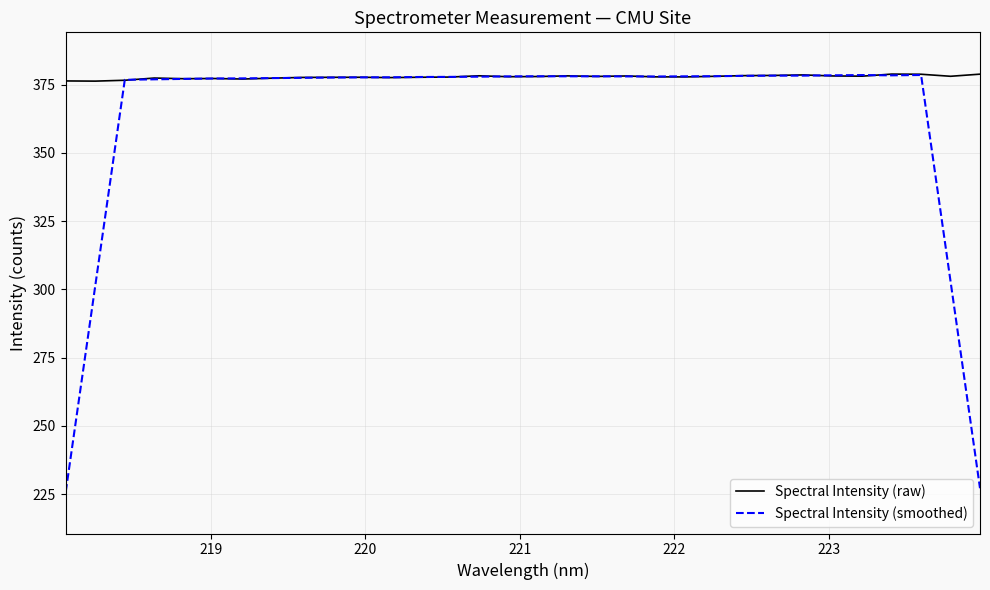

What is the highest value of the Spectral Intensity (smoothed) series?

378.6